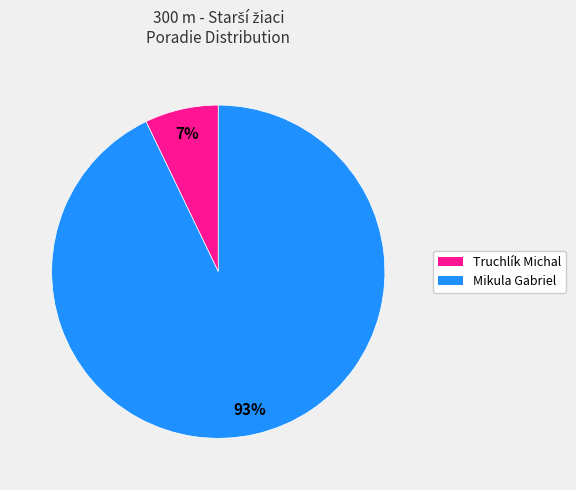

What is the largest slice in the pie chart?

Mikula Gabriel